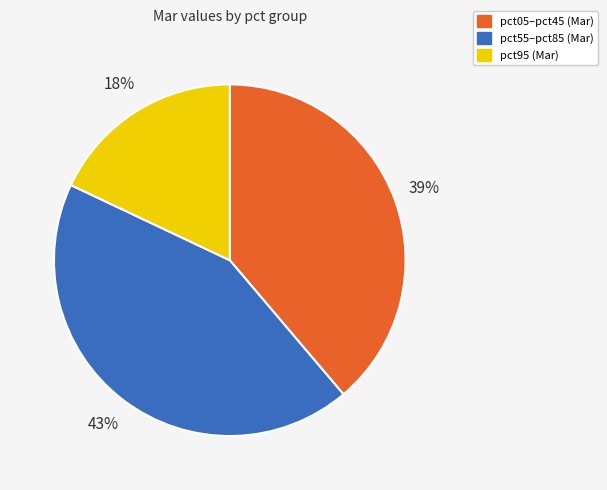

Between pct95 (Mar) and pct55–pct85 (Mar), which is larger?

pct55–pct85 (Mar)